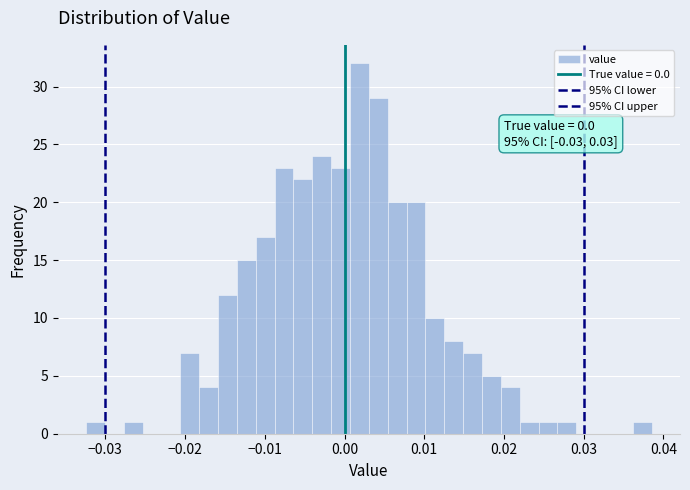

Read against the x-axis, roughly where is the centre of the tallest bar?

0.002